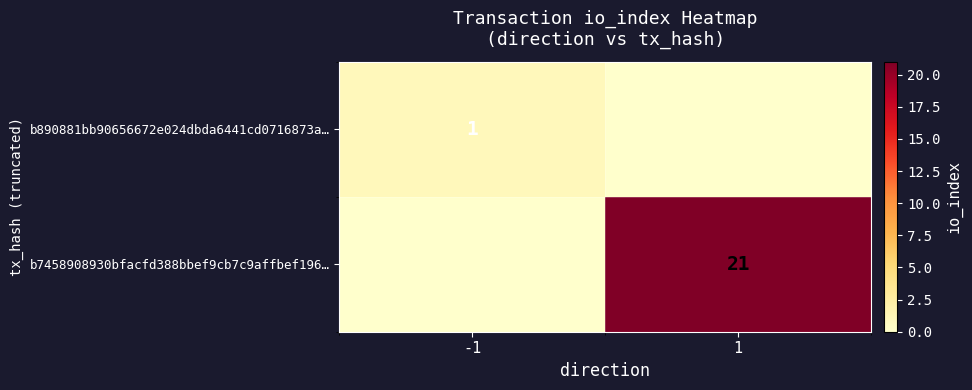

The value of b890881bb90656672e024dbda6441cd0716873a… at -1 is 1. True or false?

True